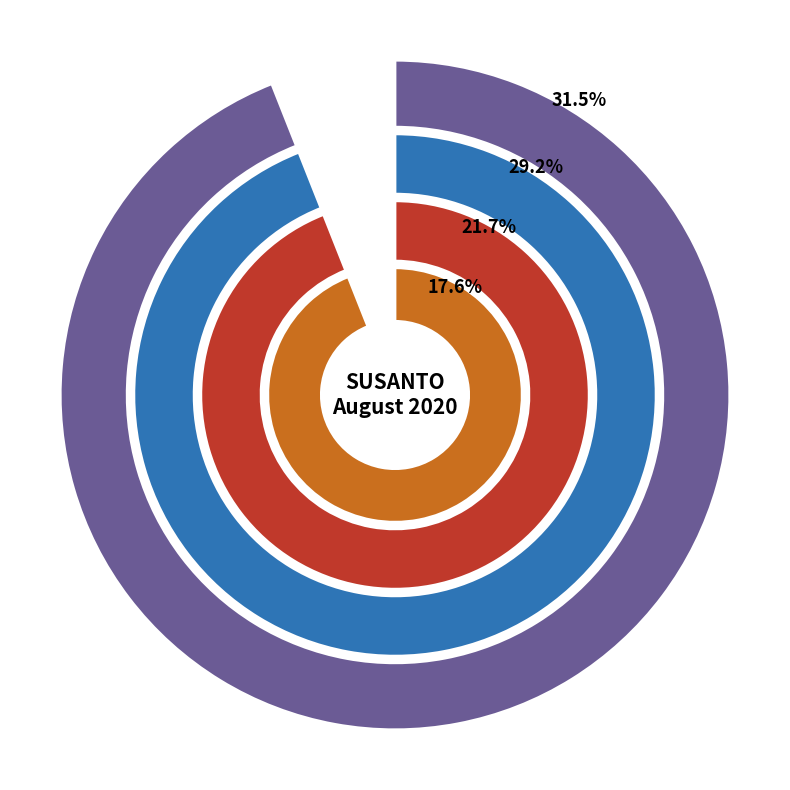

What percentage is the 19-Wed slice, to the nearest percent?

8%